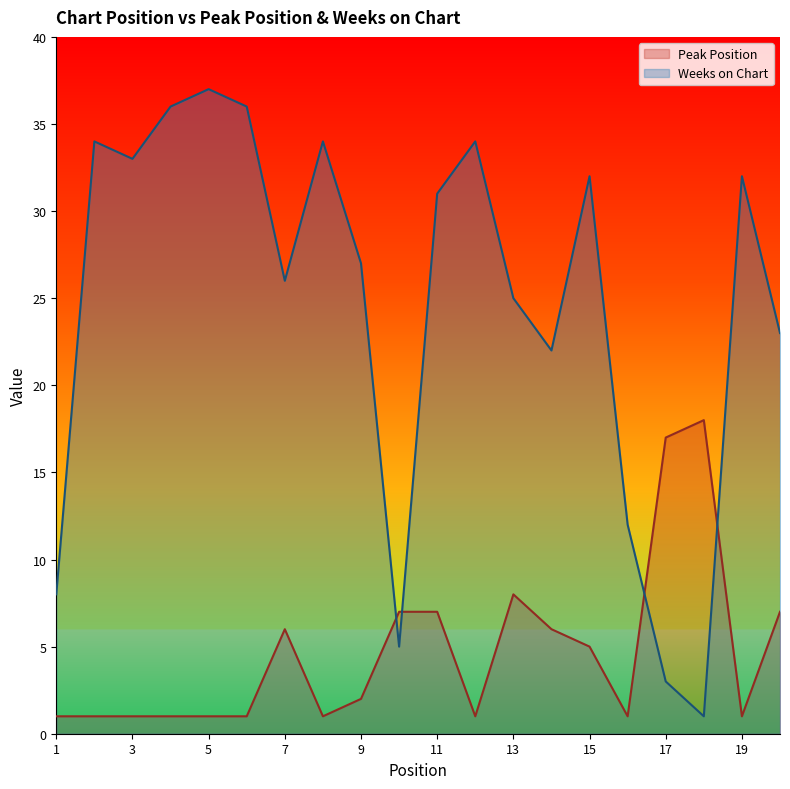

What is the value of the Weeks on Chart point at the 13th from the left?

25